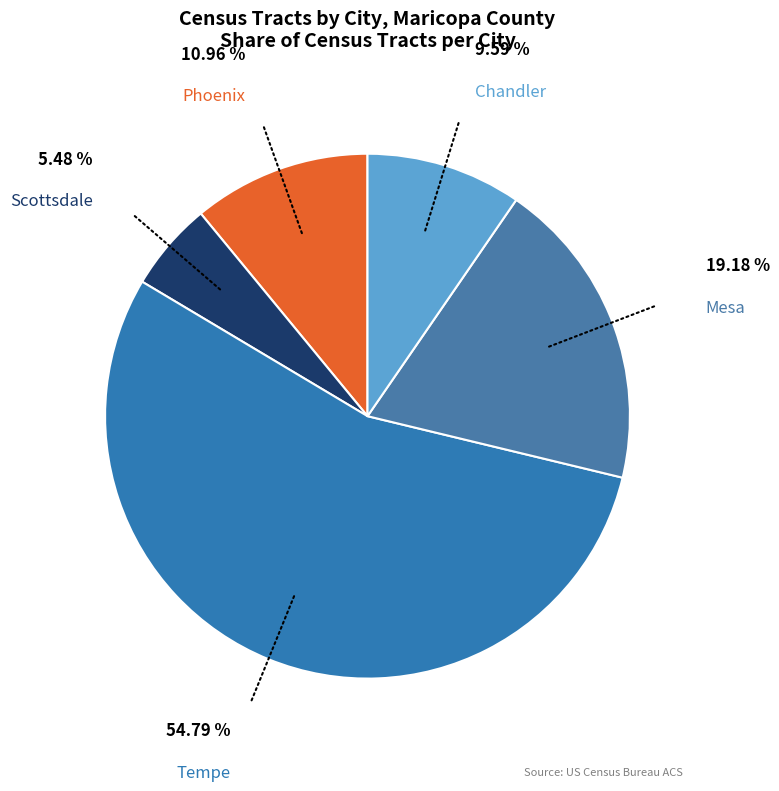

Rank the categories by value from highest to lowest.

Tempe, Mesa, Phoenix, Chandler, Scottsdale